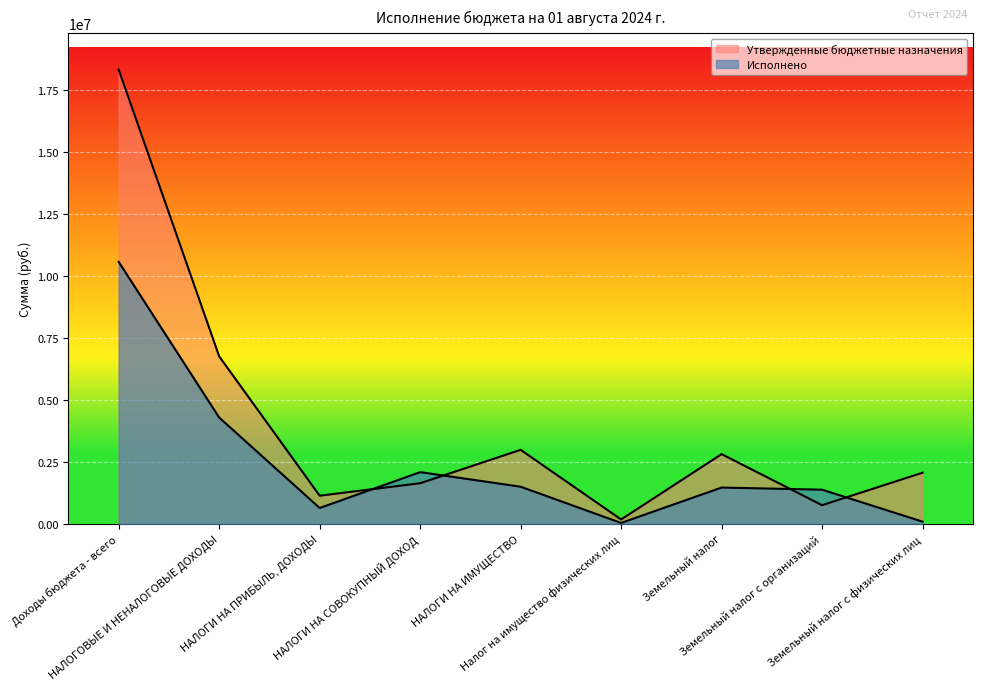

What is the difference between the second highest and minimum values in the Утвержденные бюджетные назначения series?

6581200.0